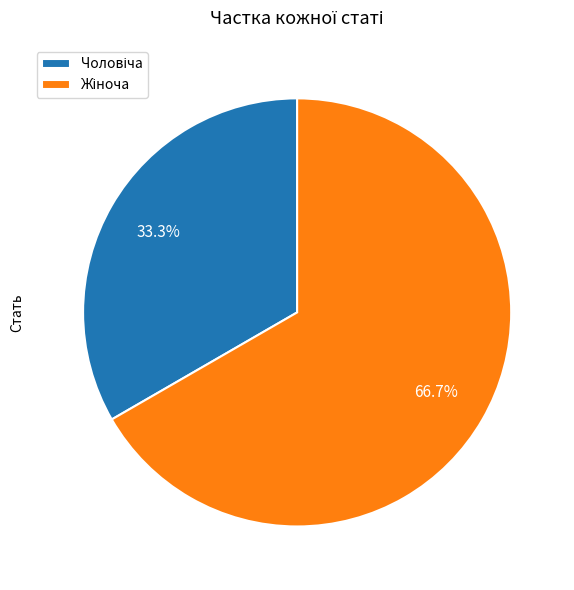

Is there any slice that represents more than half of the pie?

Yes